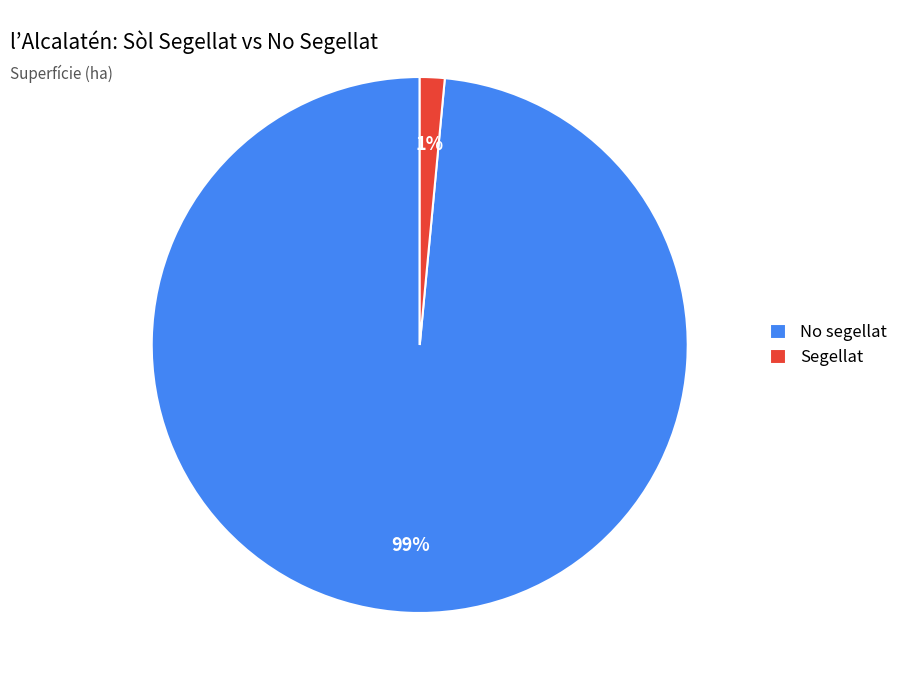

Which slice is the smallest?

Segellat